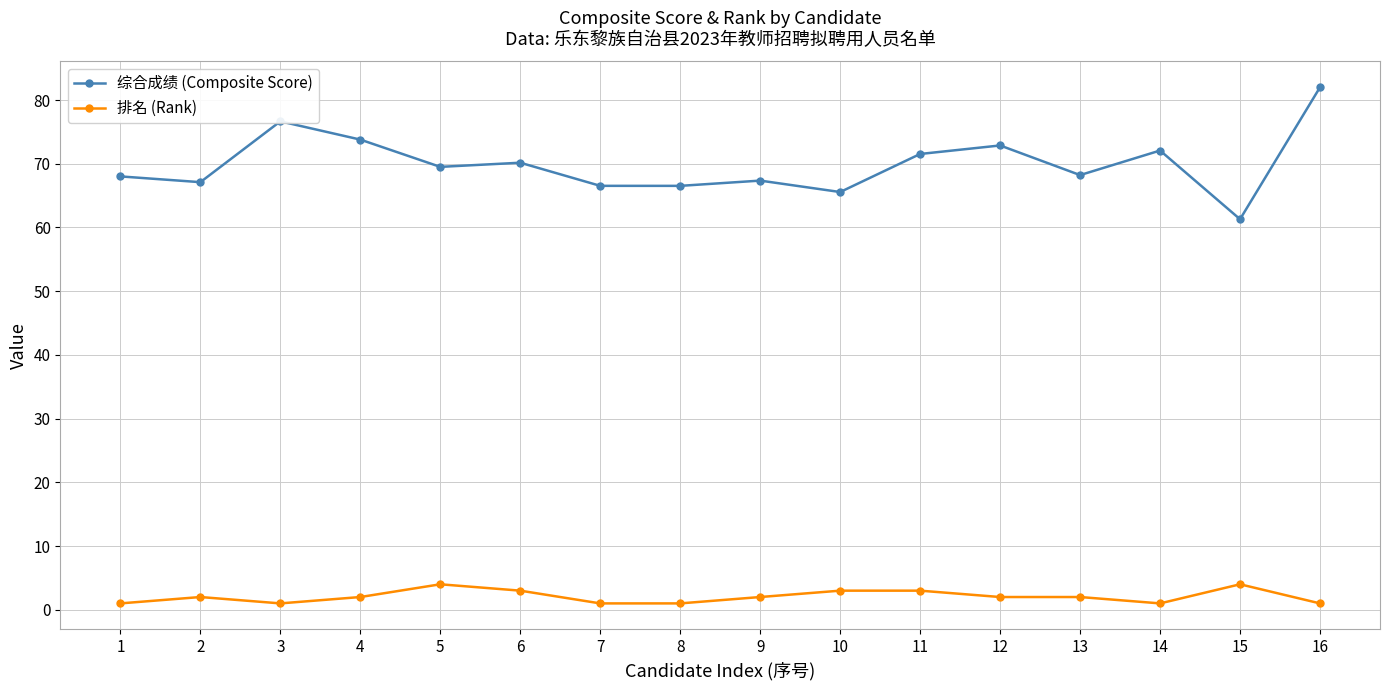

At which category does 综合成绩 (Composite Score) reach its first local peak?

3